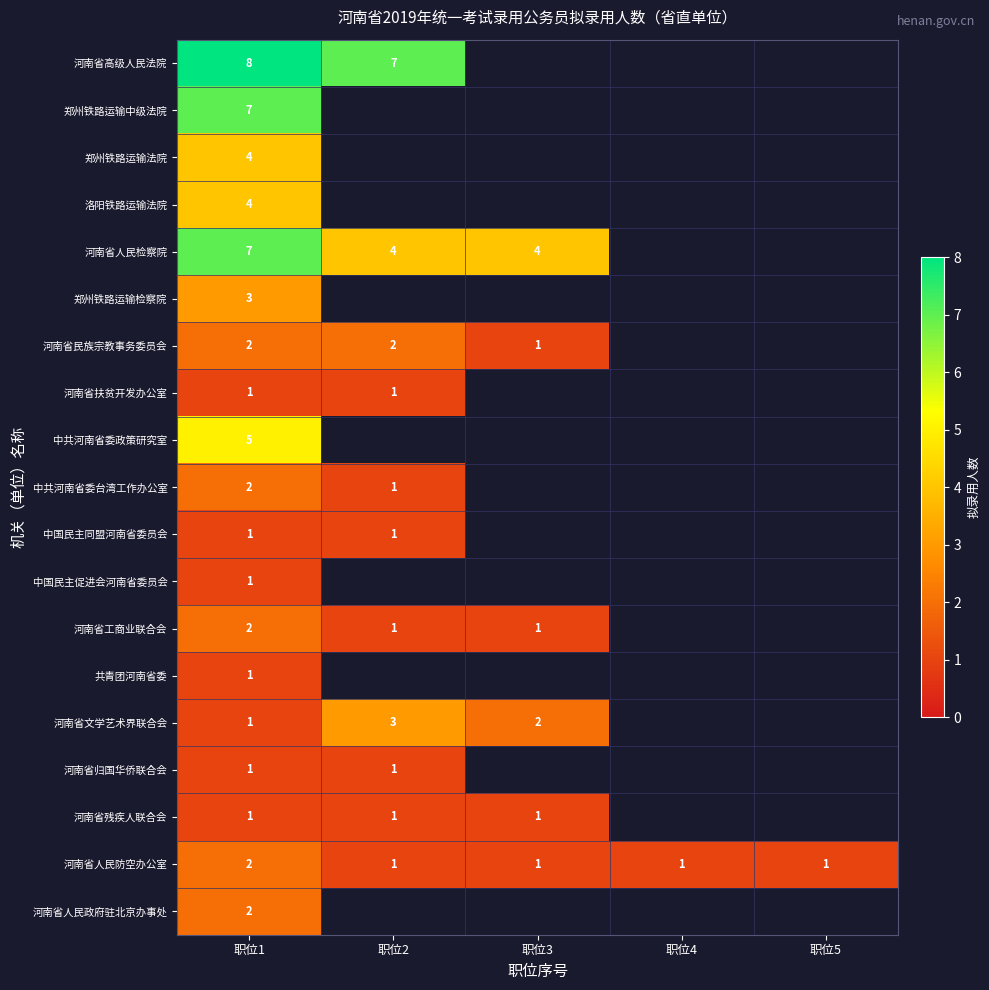

True or false: 洛阳铁路运输法院 has a value of 4 at 职位1.

True